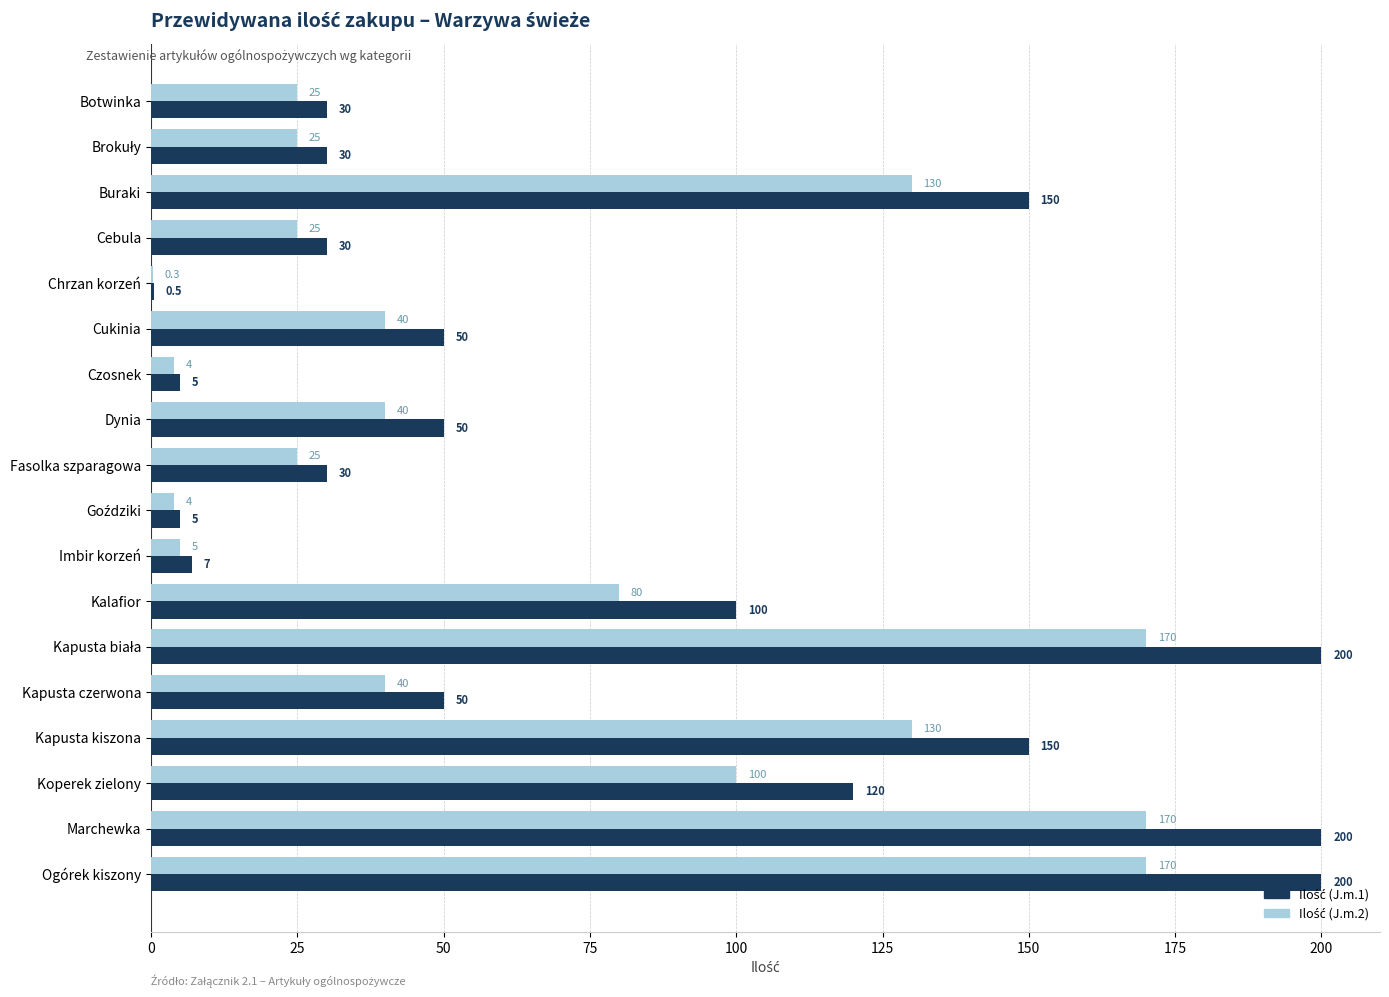

Count the number of categories in the chart.

18